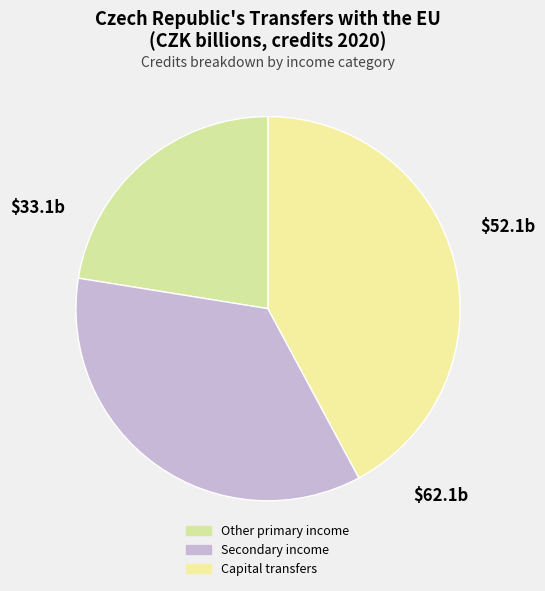

Does any single category account for the majority?

No